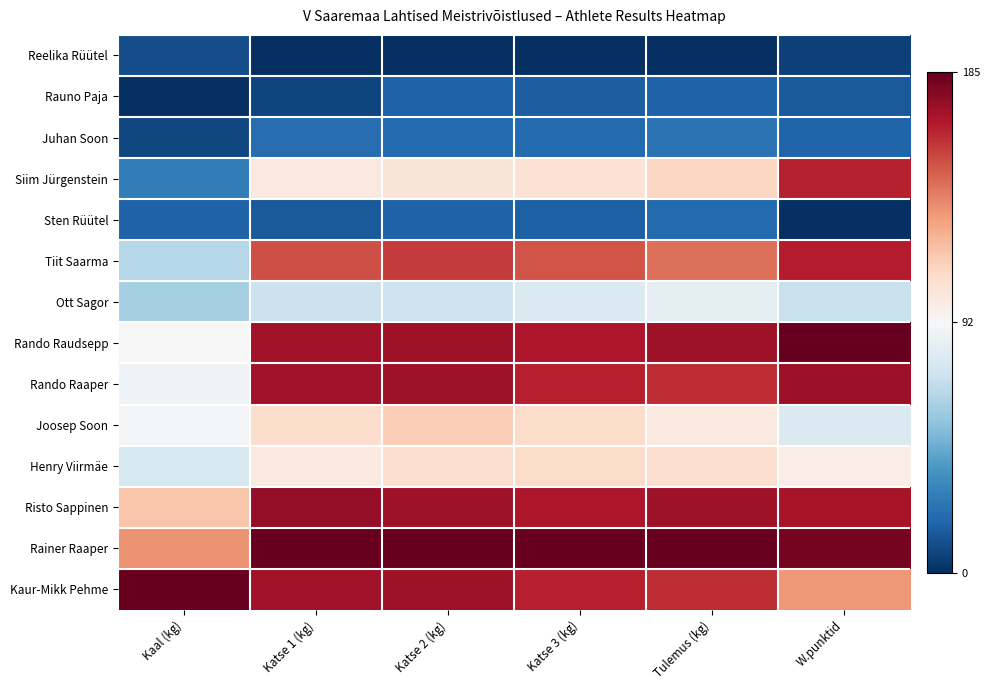

At which category is the sum across all series the highest?

Katse 2 (kg)